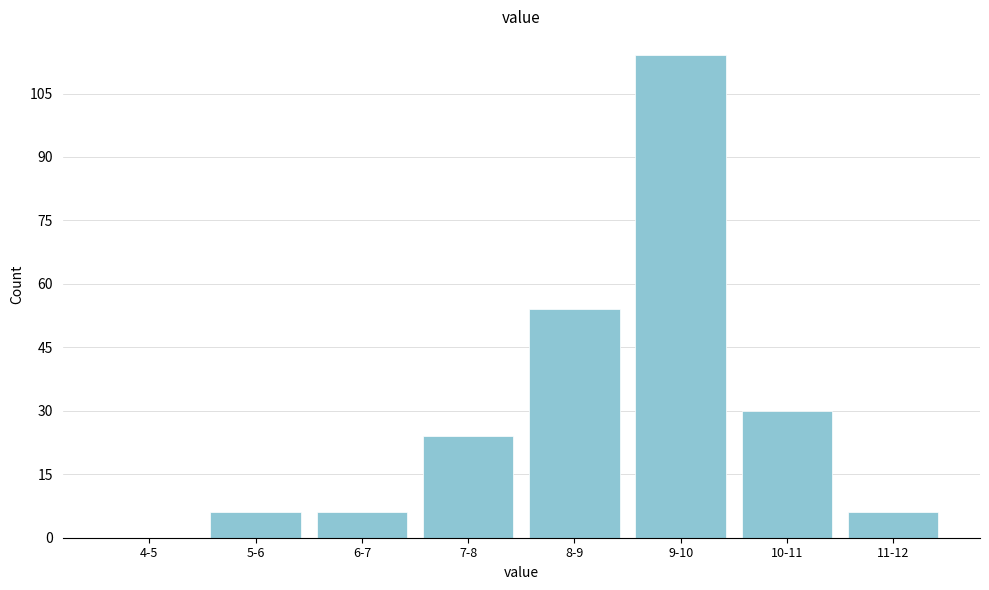

Reading left to right, transcribe all the data shown in this chart.

4-5=0	5-6=6	6-7=6	7-8=24	8-9=54	9-10=114	10-11=30	11-12=6